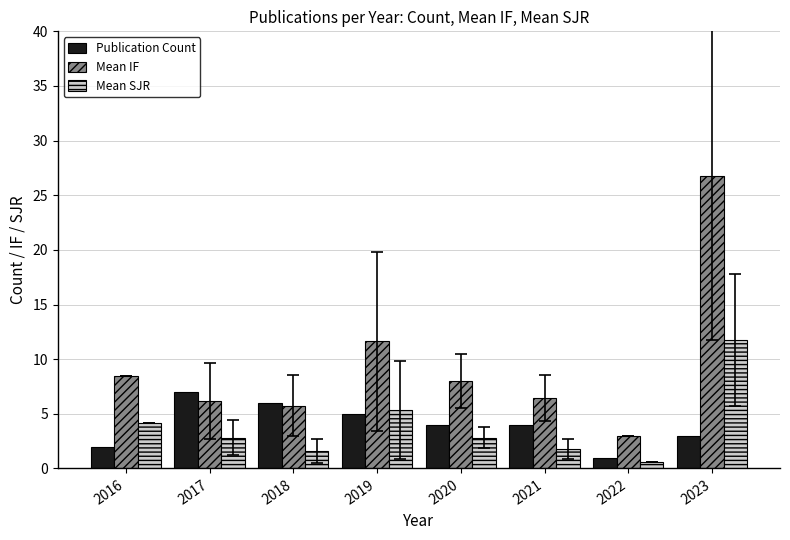

True or false: Mean IF has a value of 1.5 at 2022.

False